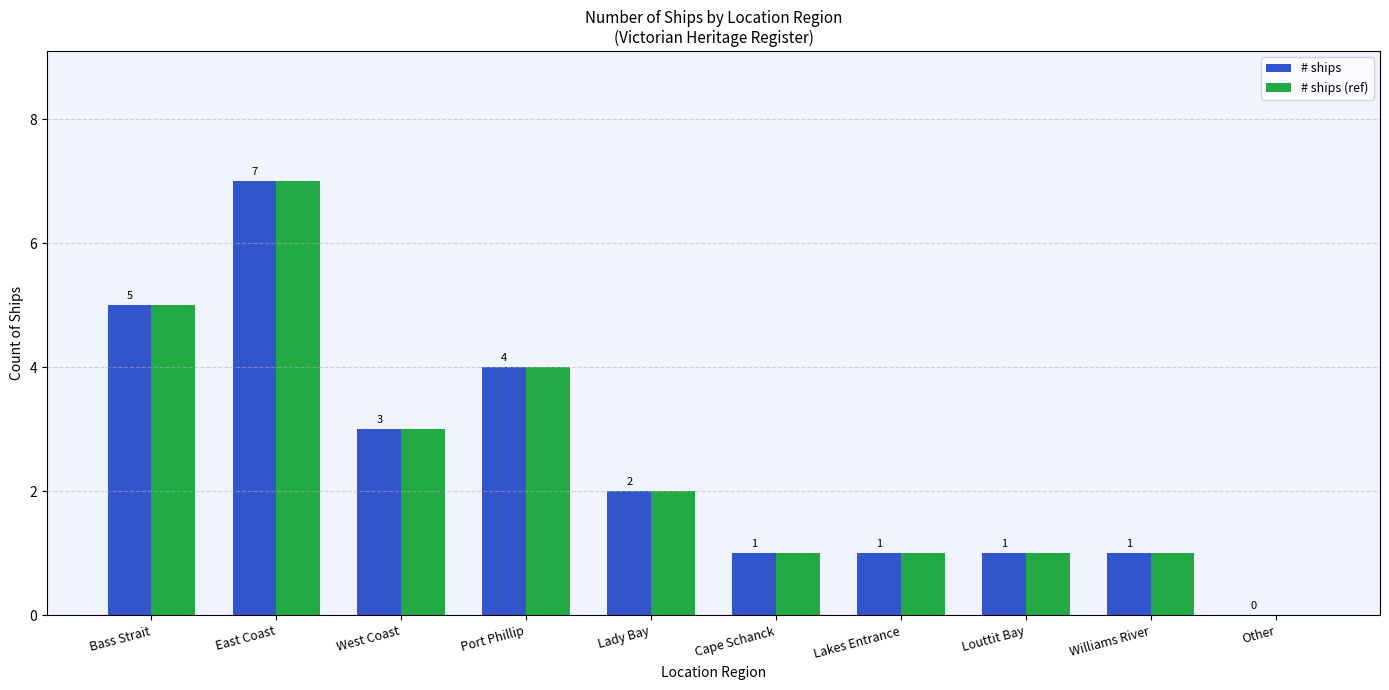

What is the maximum value for # ships (ref)?

7